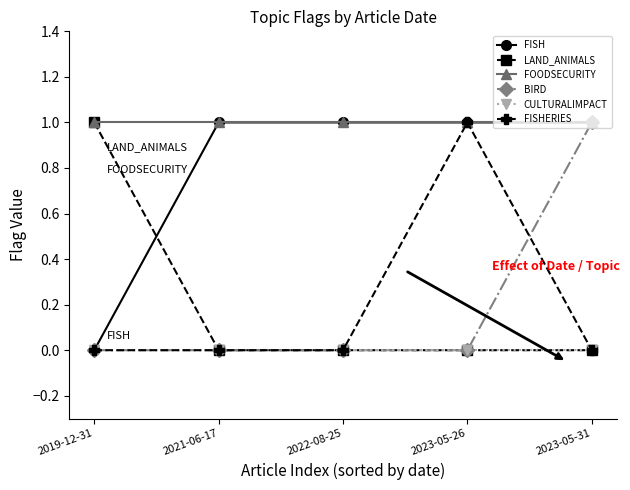

What position from the right is 2022-08-25?

3